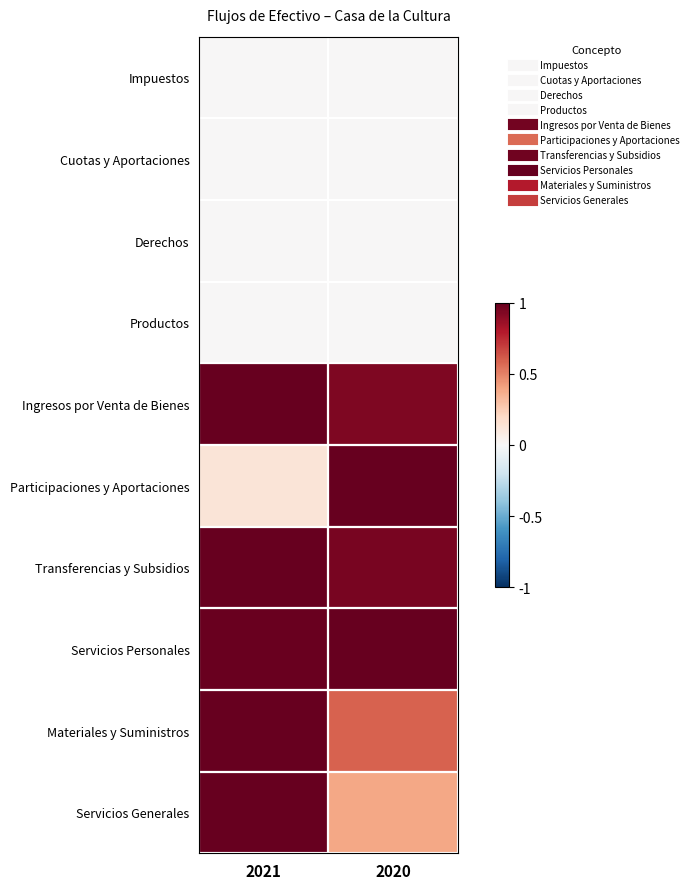

At which category is the sum across all series the highest?

2021